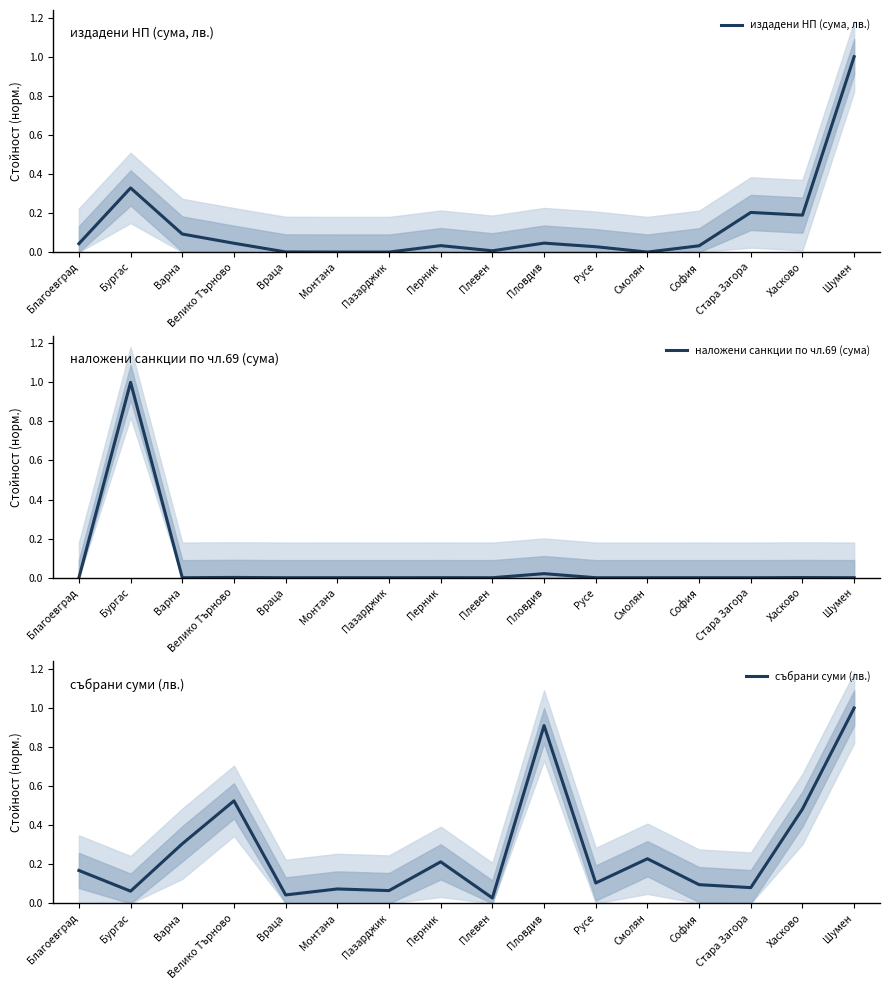

What is the difference between the highest and lowest values at Смолян?

0.2